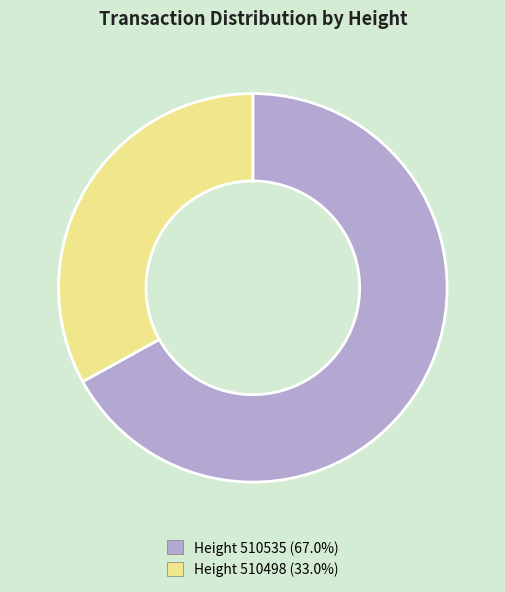

Approximately how many times larger is the value at Height 510498 (33.0%) compared to Height 510535 (67.0%)?

0.5